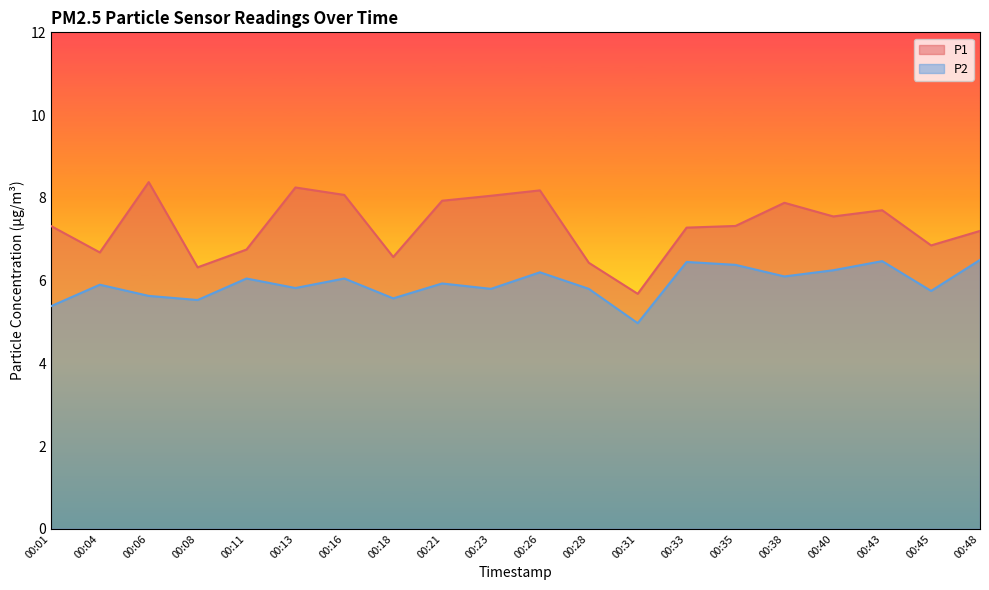

List the labels in order of P2 value, smallest first.

00:31, 00:01, 00:08, 00:18, 00:06, 00:45, 00:23, 00:28, 00:13, 00:04, 00:21, 00:11, 00:16, 00:38, 00:26, 00:40, 00:35, 00:33, 00:43, 00:48